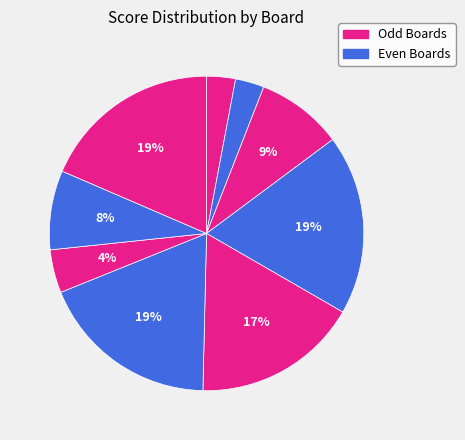

What is the largest slice in the pie chart?

Board 4